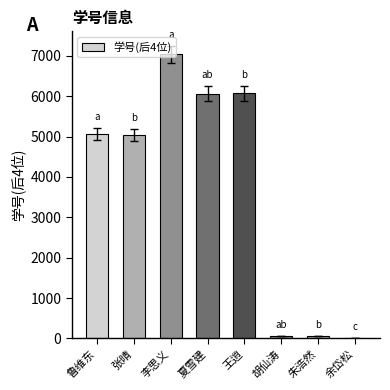

Does the chart contain stacked bars?

No